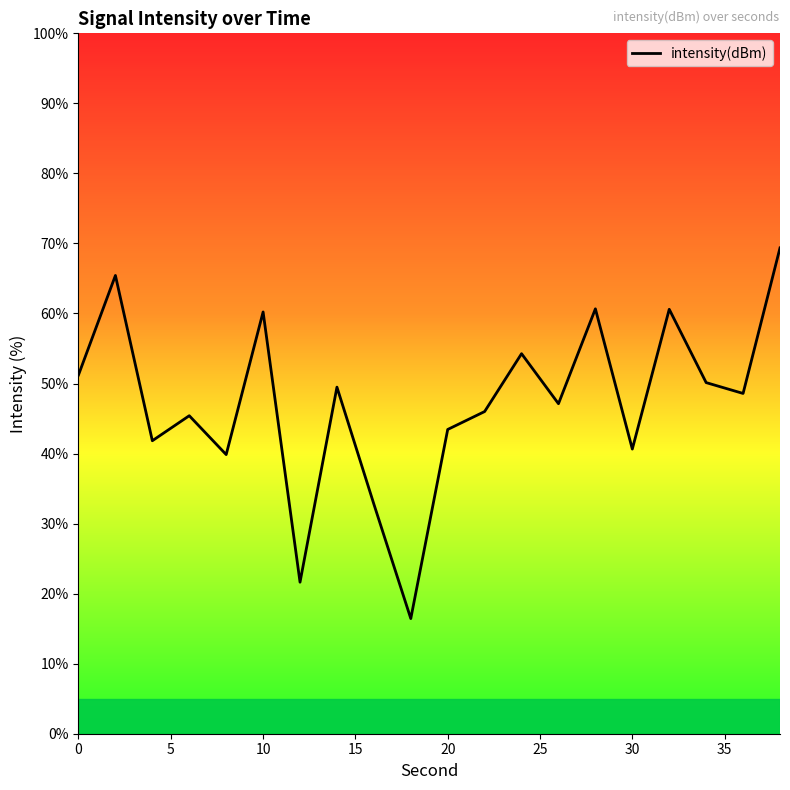

How many lines are shown in the chart?

1